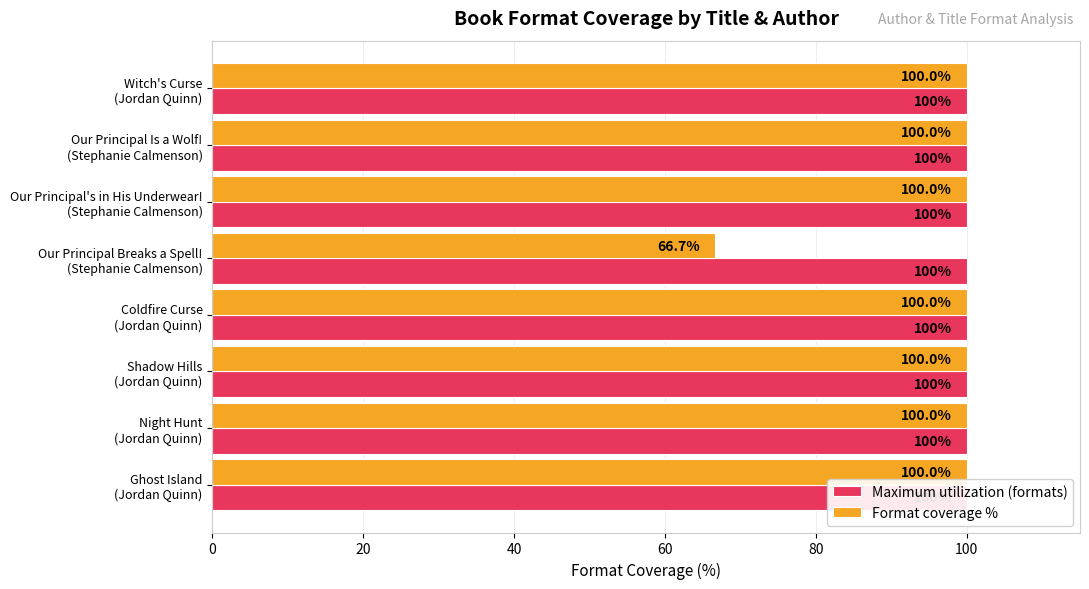

Which series has the largest range (max minus min)?

Format coverage %